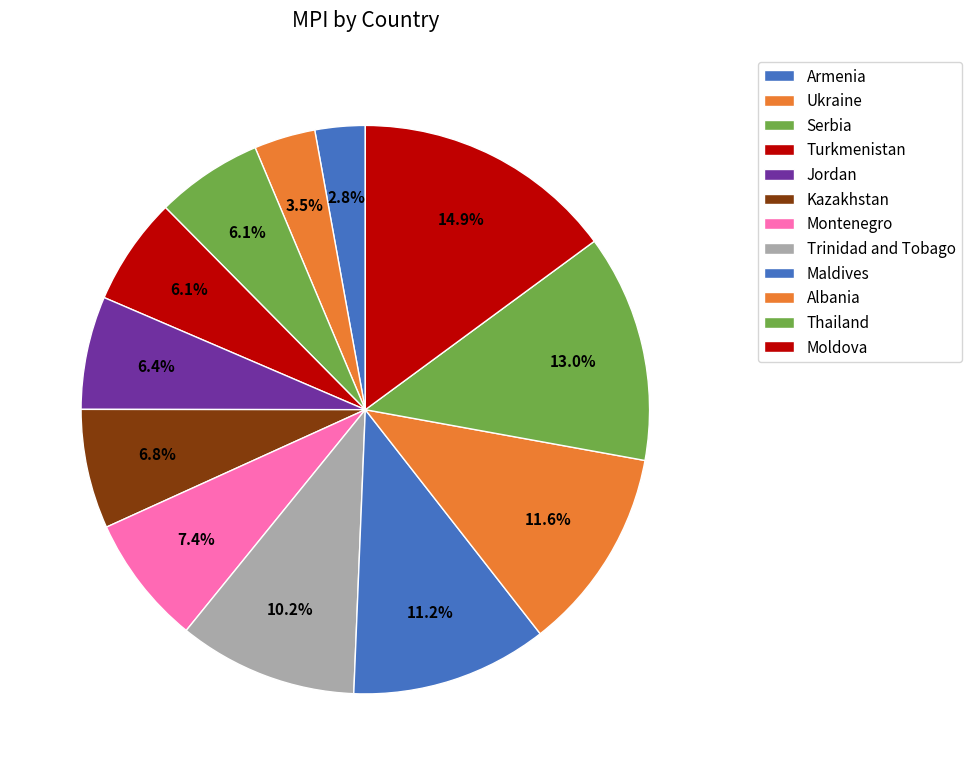

Does any single category account for the majority?

No